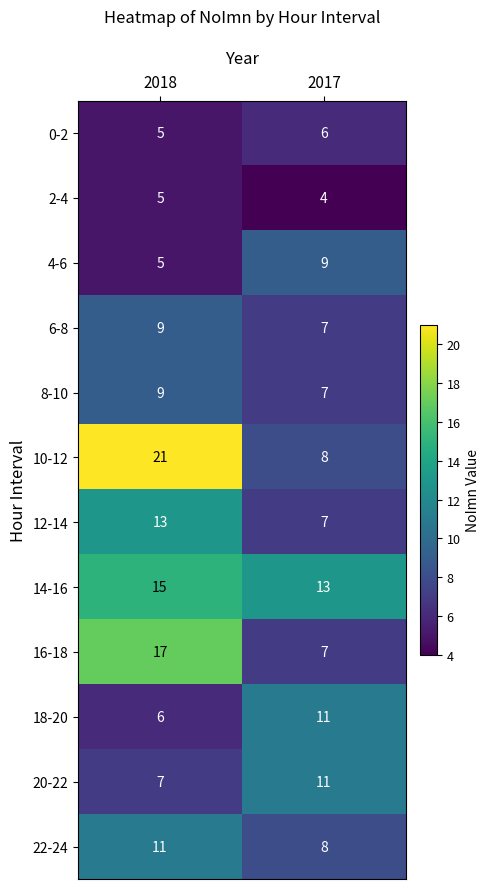

What is the total value across all series at 2018?

123